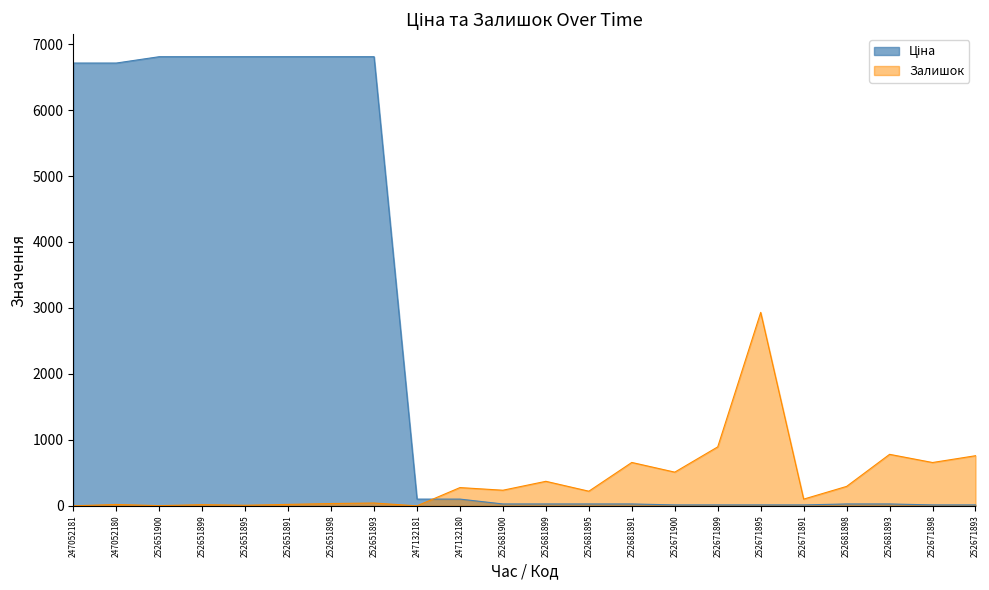

Which series has the largest total across all categories?

Ціна